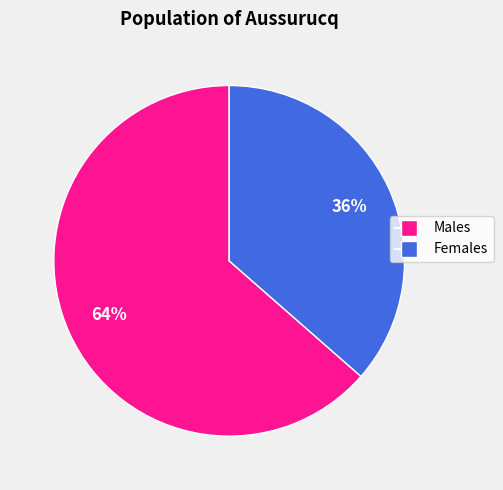

Does any single category account for the majority?

Yes